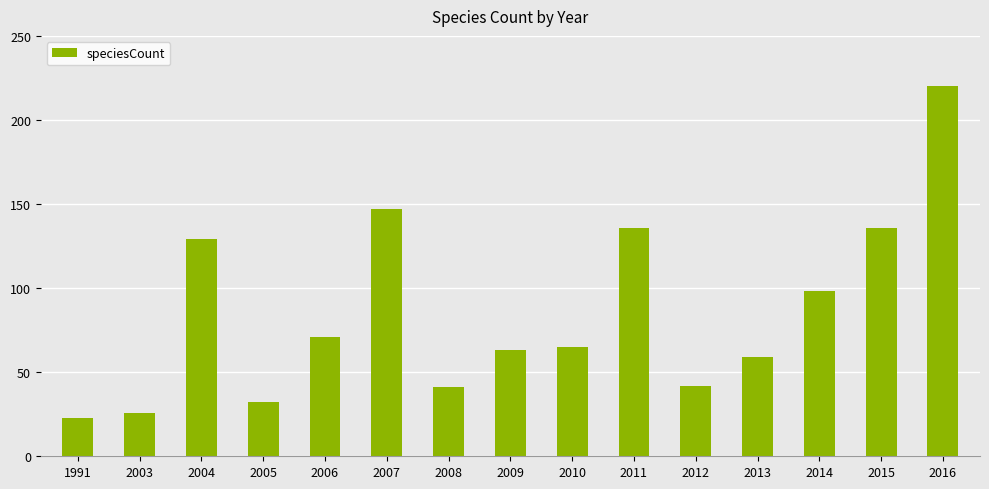

Where does the data first go above 65?

2004